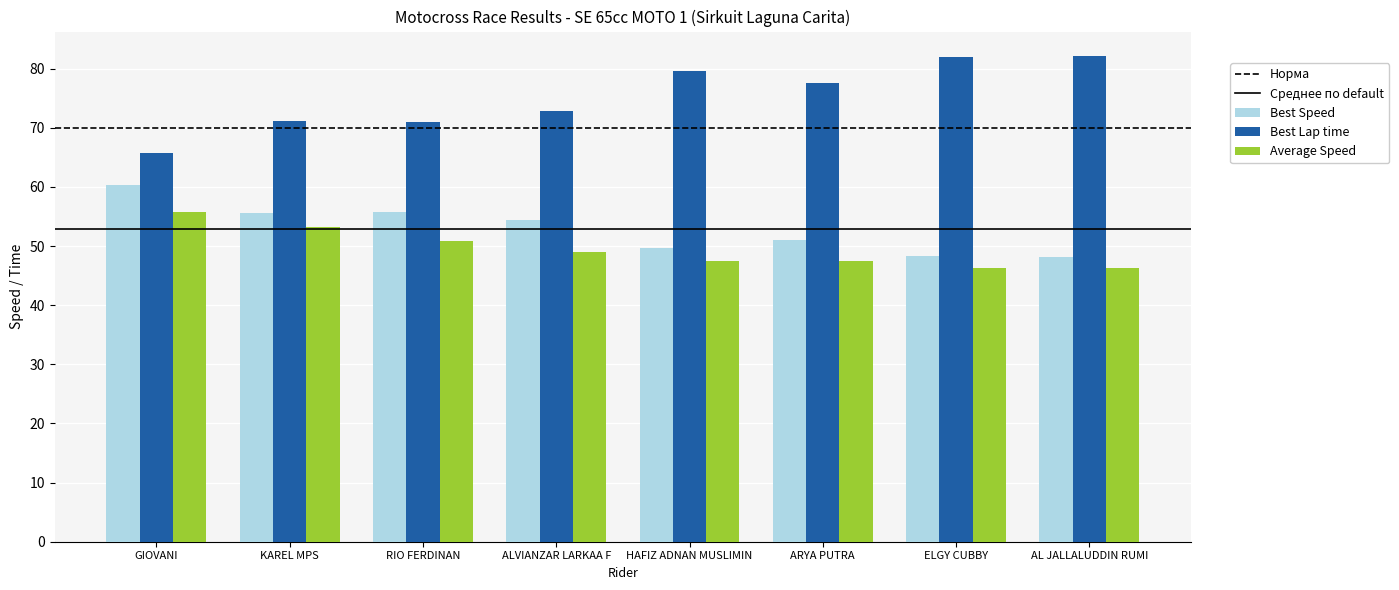

What is the sum of all Best Speed values?

423.5